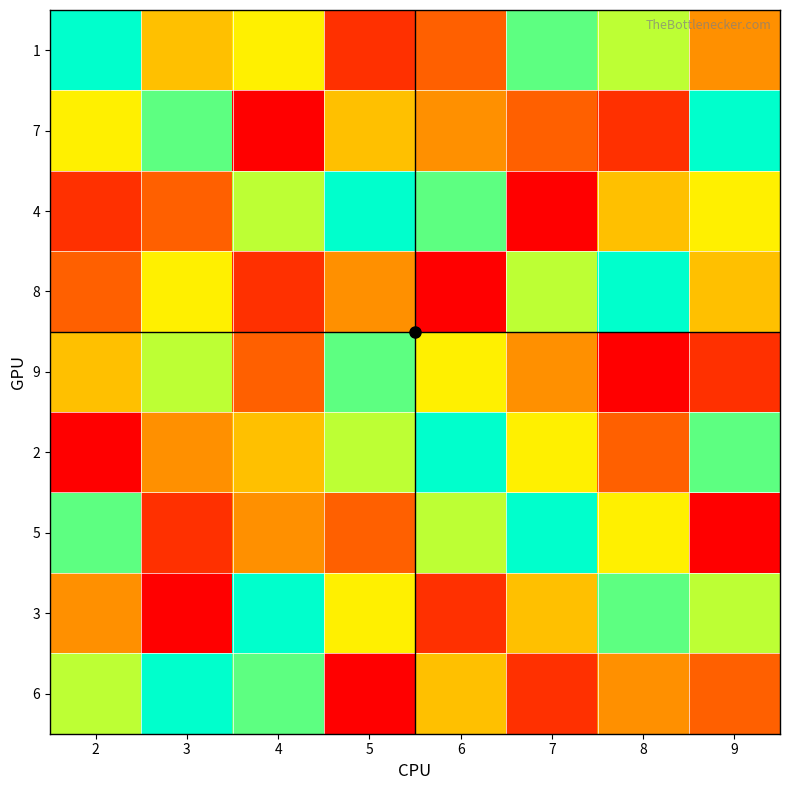

At which category is the sum across all series the highest?

2